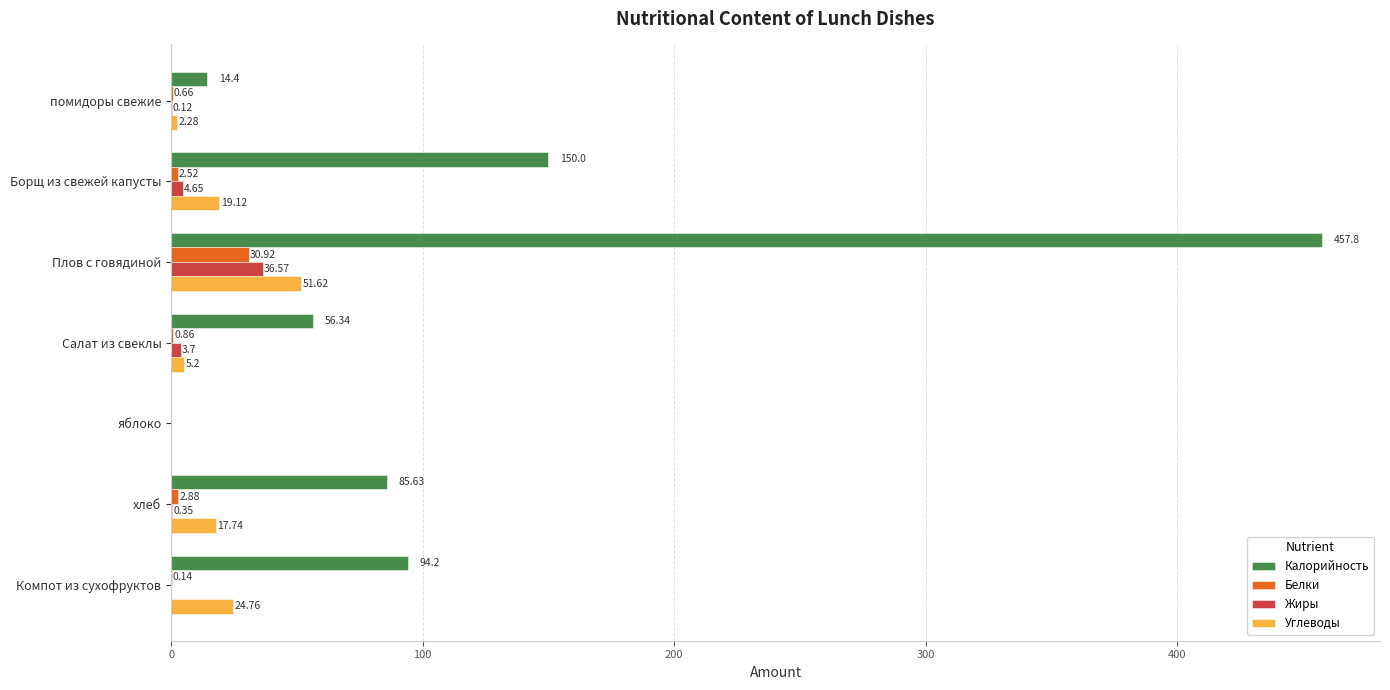

Between помидоры свежие and хлеб, which series saw the biggest shift?

Калорийность